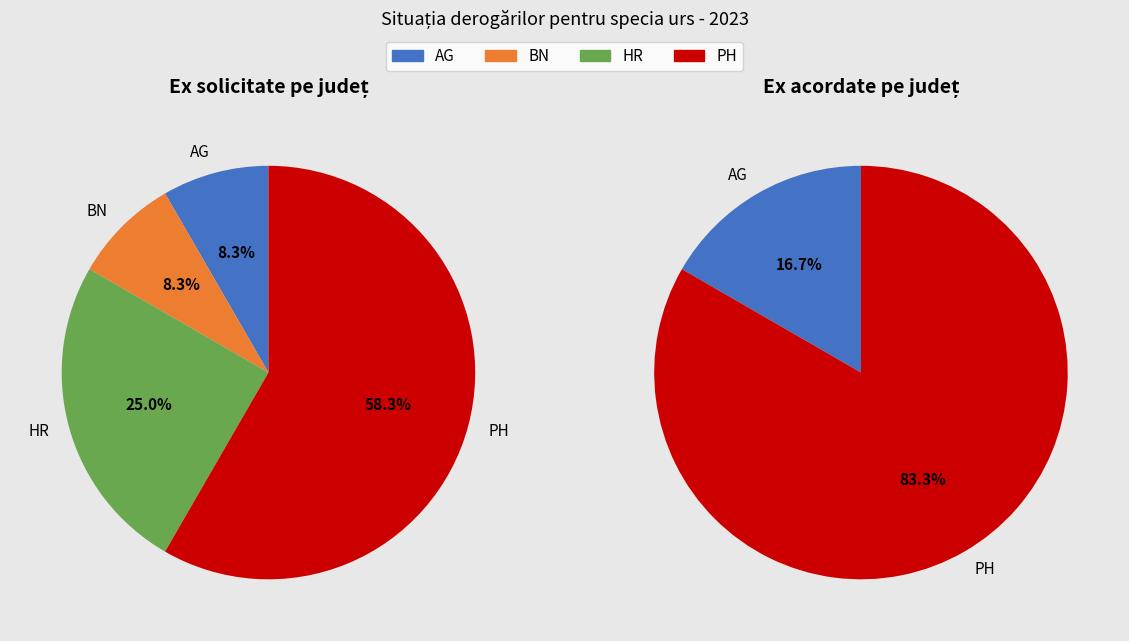

The PH slice represents 58% of the pie. True or false?

True